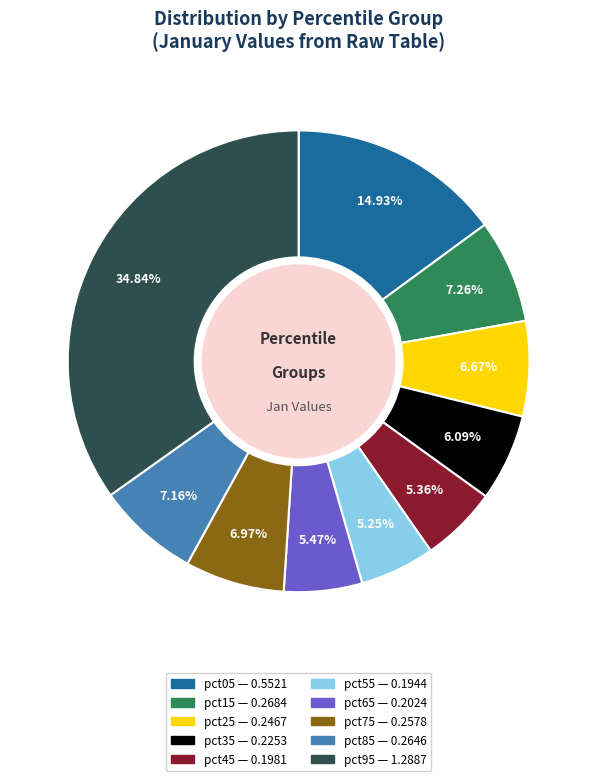

What is the ratio of the value at pct55 to the value at pct95?

0.2